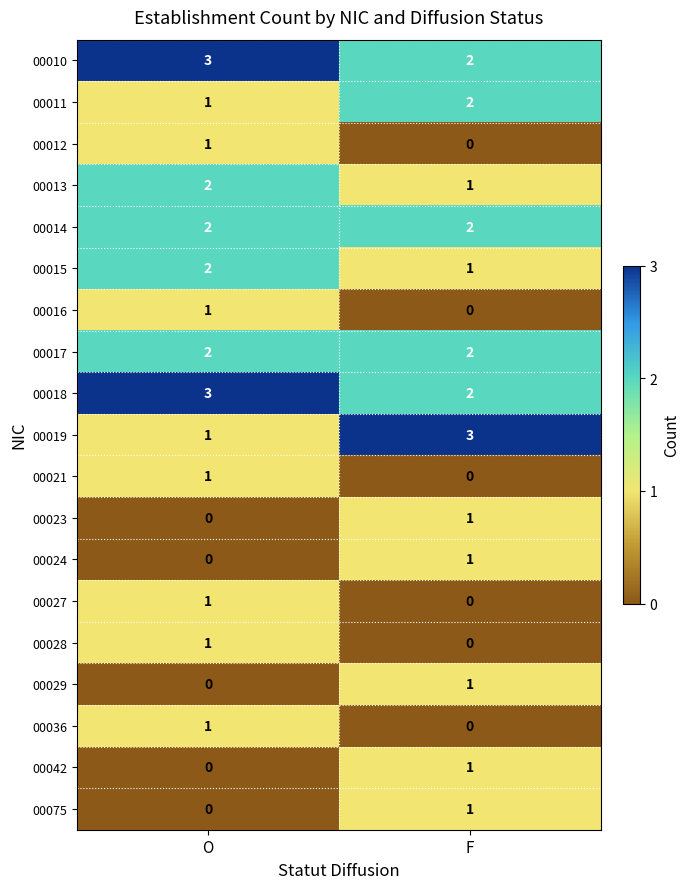

At which category is the sum across all series the highest?

O